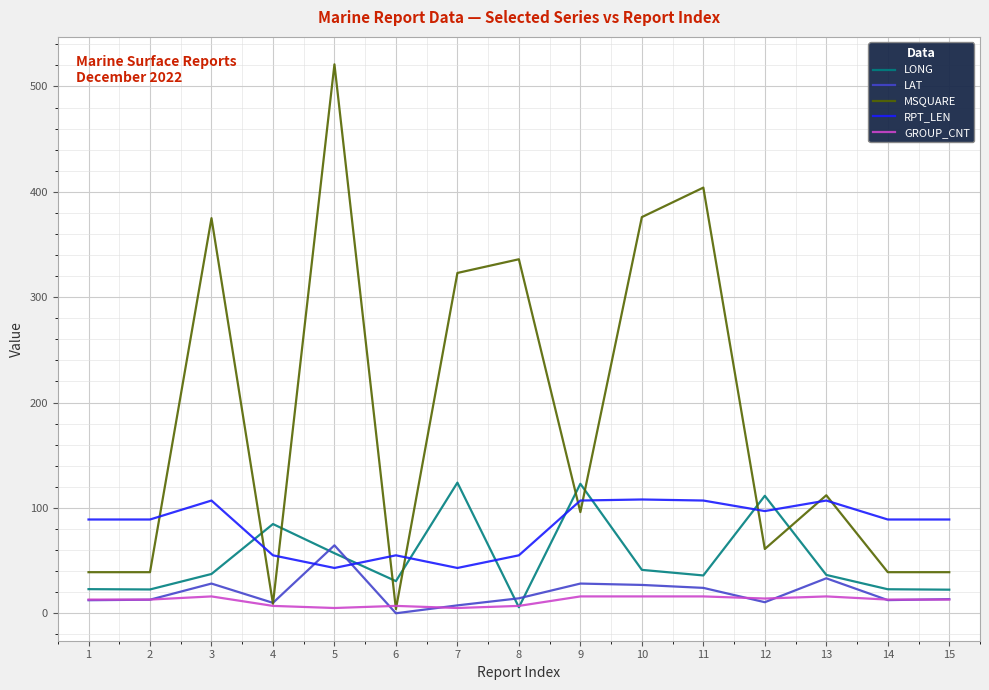

What is the sum of the RPT_LEN values at 8 and 15?

144.0